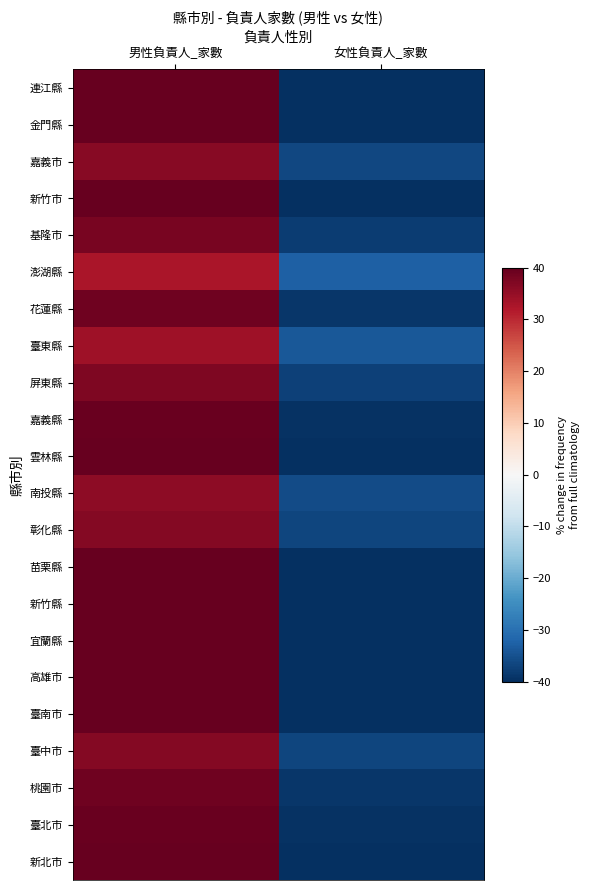

What is the total value across all series at 男性負責人_家數?

879.5